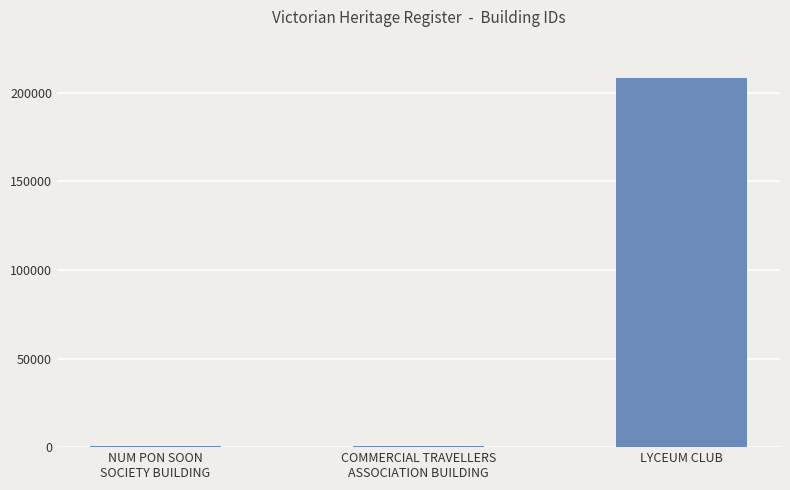

How many data points are less than 780?

1